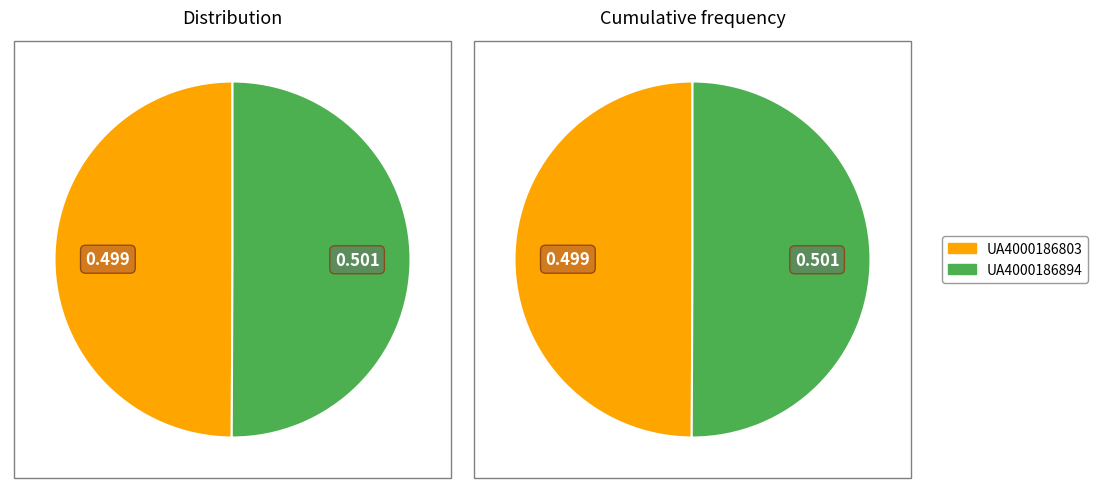

Is there a majority slice in this chart?

Yes